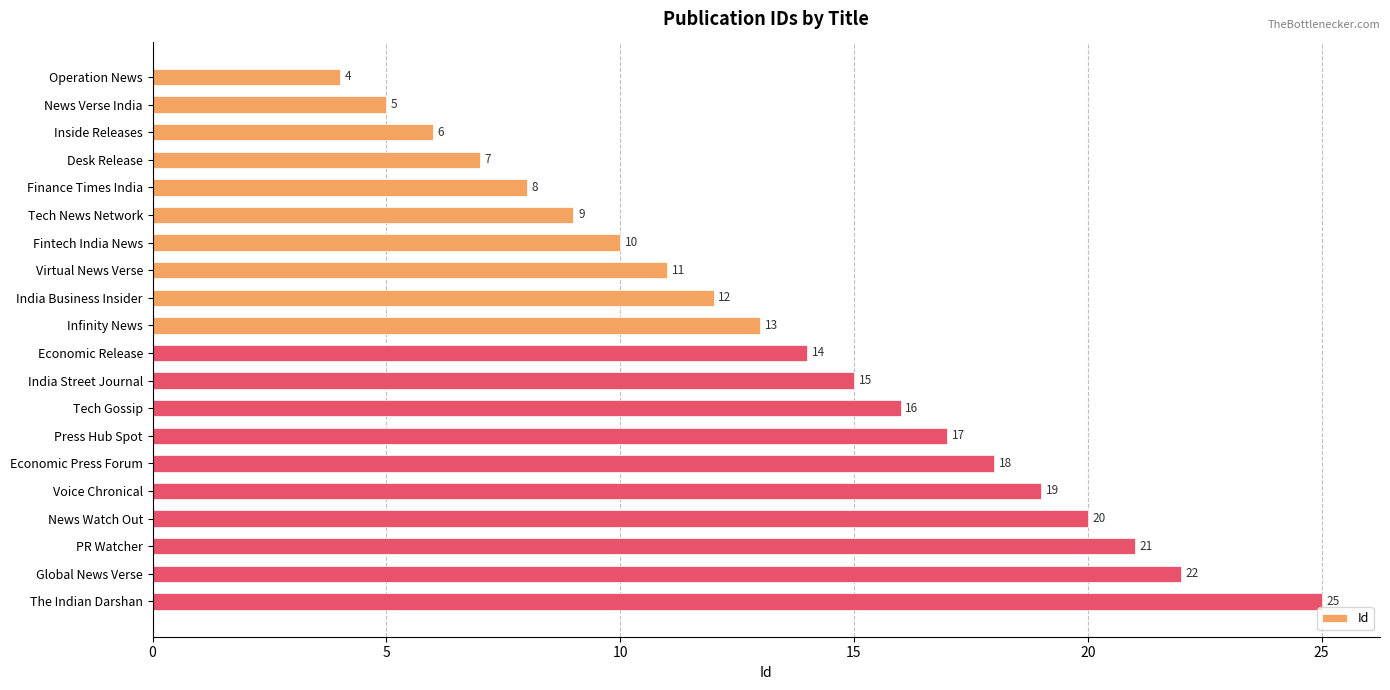

What is the label of the 20th bar from the bottom?

Operation News